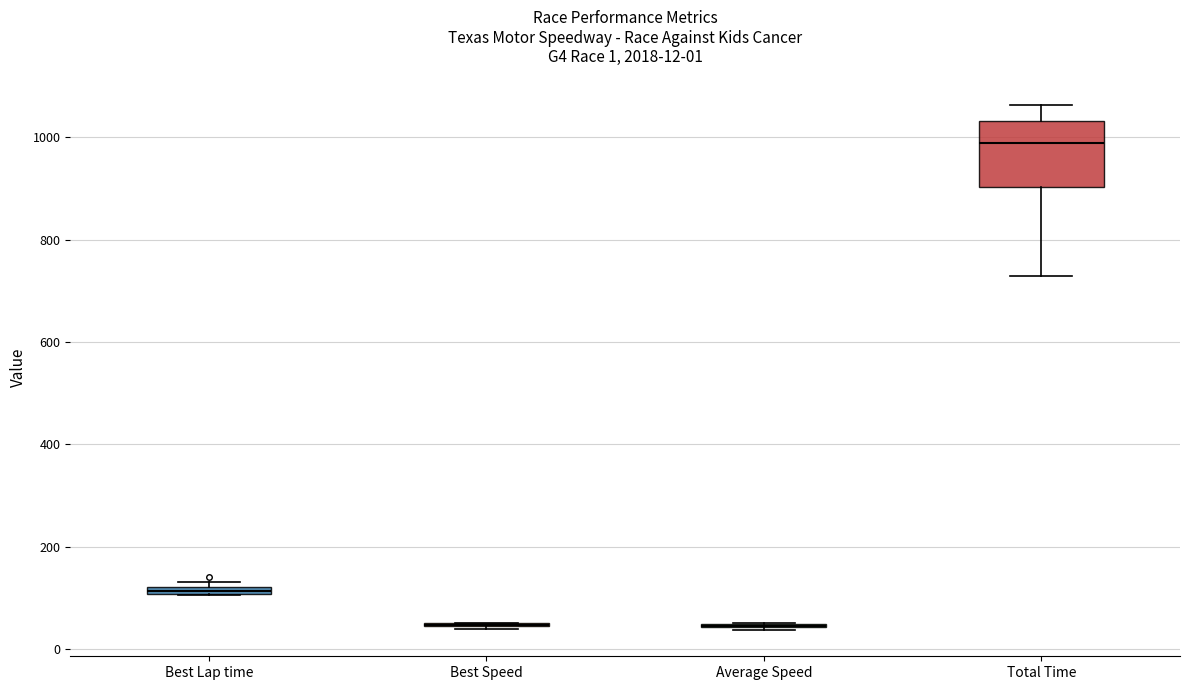

Which box is the tallest, from its lower edge to its upper edge?

Total Time